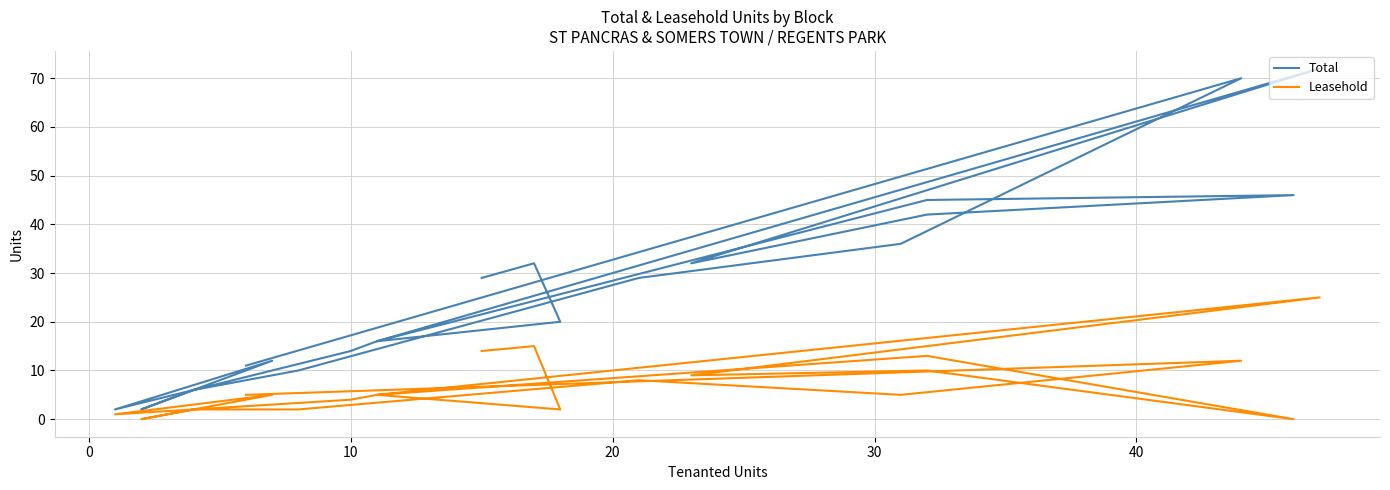

In Leasehold, how many points are lower than both neighbors (excluding endpoints)?

6